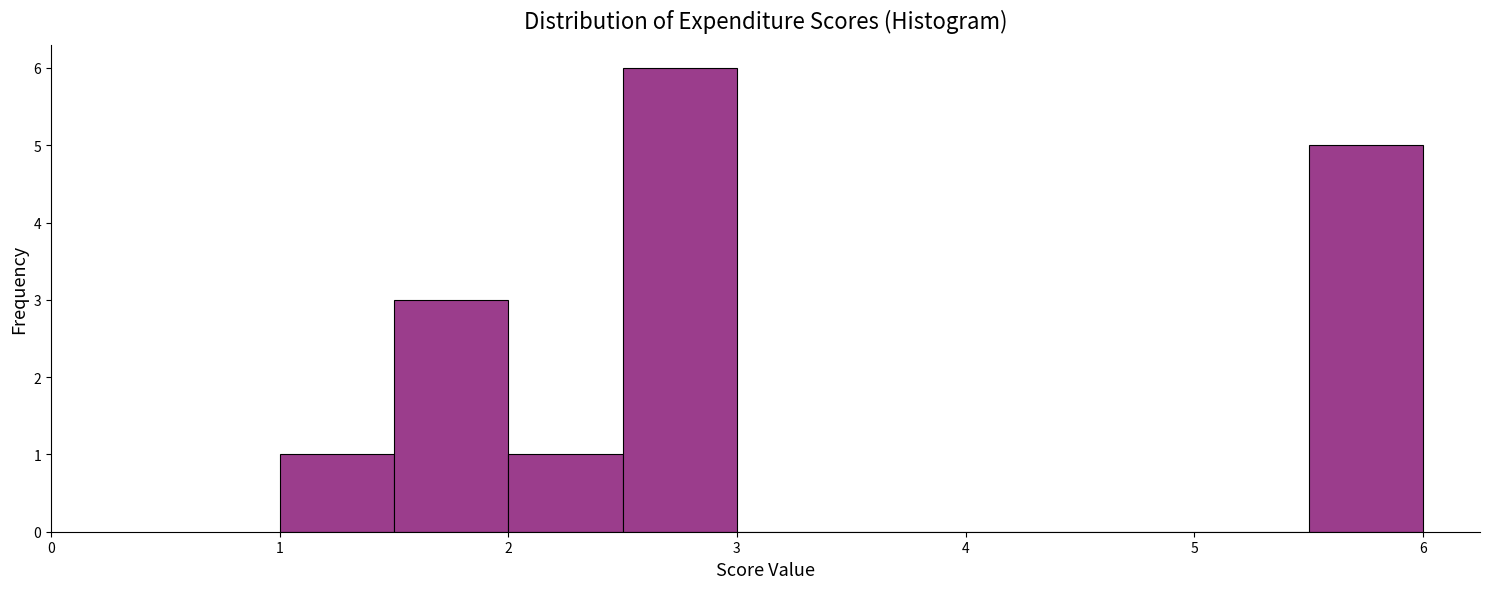

Reading left to right, list every bar in this chart as the range it spans on the x-axis followed by its height. The values are not printed on the chart, so give them approximately, as read against the axis.

1.0 to 1.5: 1
1.5 to 2.0: 3
2.0 to 2.5: 1
2.5 to 3.0: 6
3.0 to 3.5: 0
3.5 to 4.0: 0
4.0 to 4.5: 0
4.5 to 5.0: 0
5.0 to 5.5: 0
5.5 to 6.0: 5